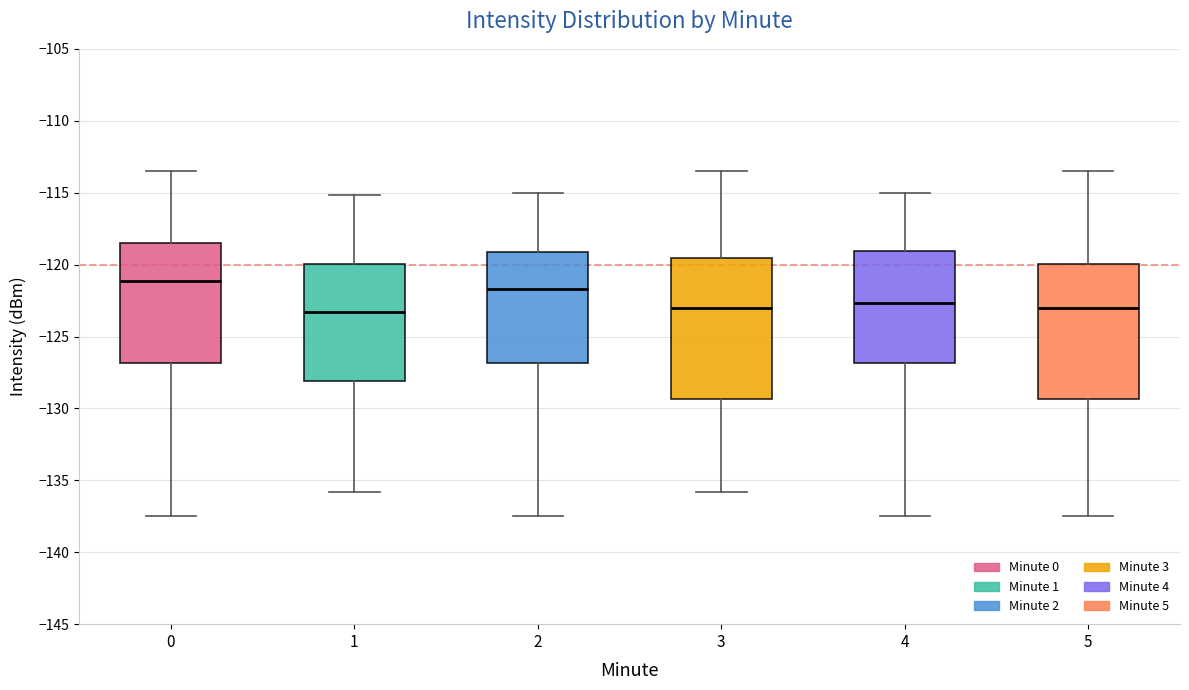

Where does the upper whisker of the box at x = 4 end on the y-axis? The values are not printed on the chart, so give them approximately, as read against the axis.

-115.0